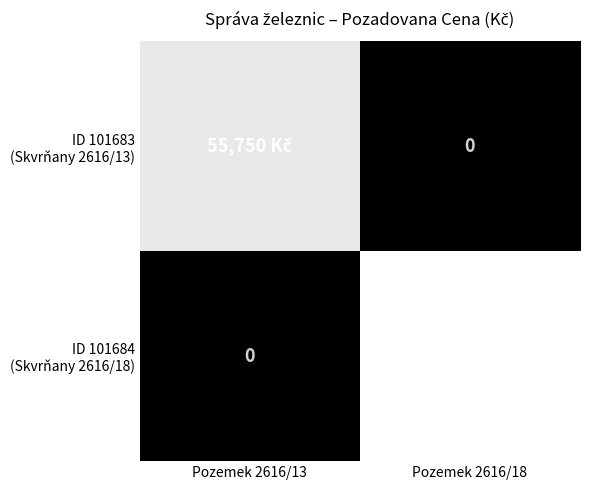

Which series has the widest spread of values?

ID 101684 (Skvrňany 2616/18)